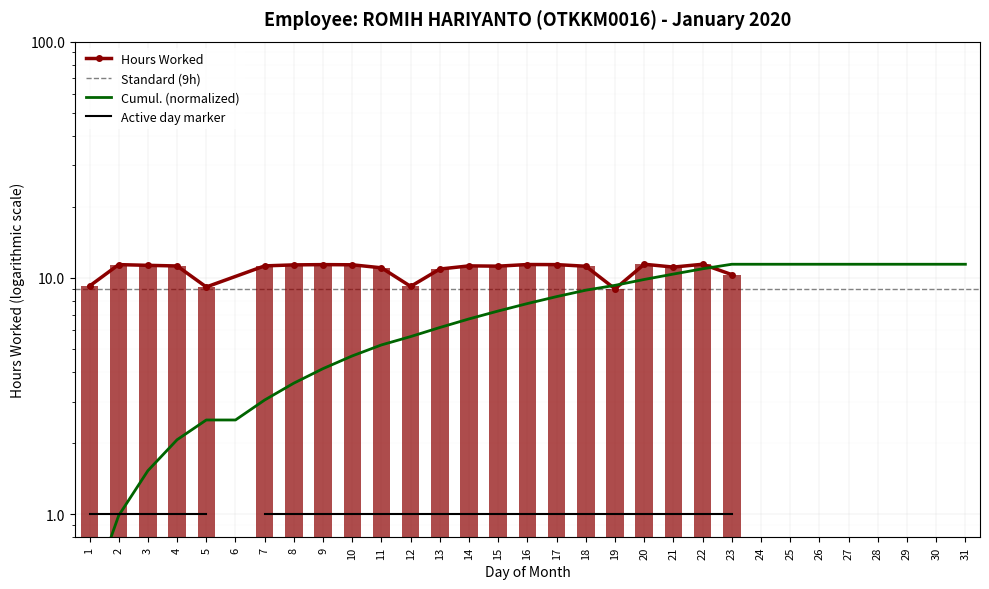

What is the ratio of the value at 14 to the value at 21?

1.0